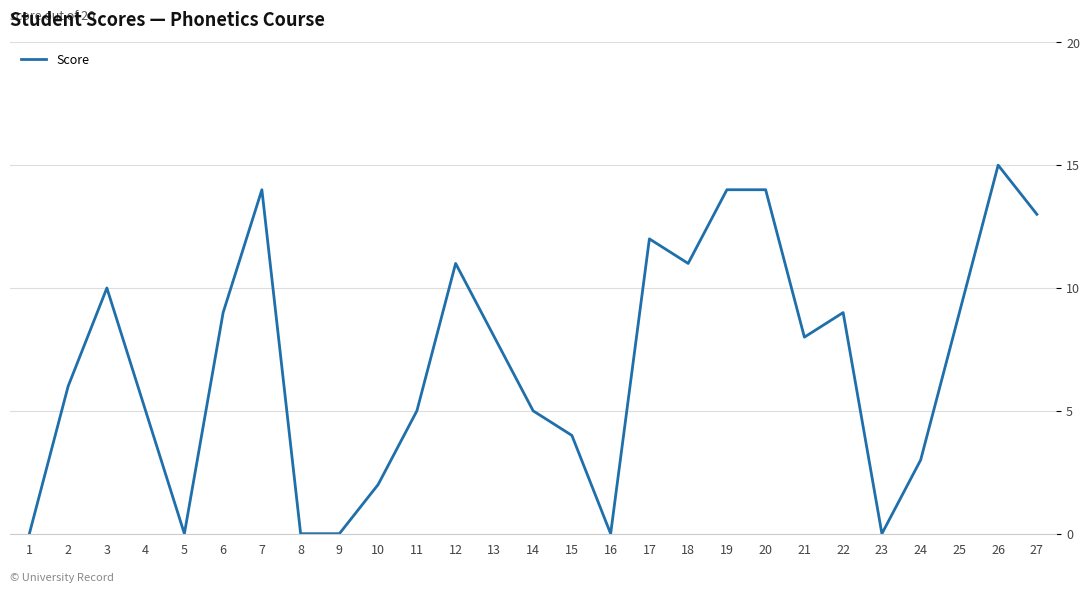

The chart shows a value of 8 at 13. True or false?

True